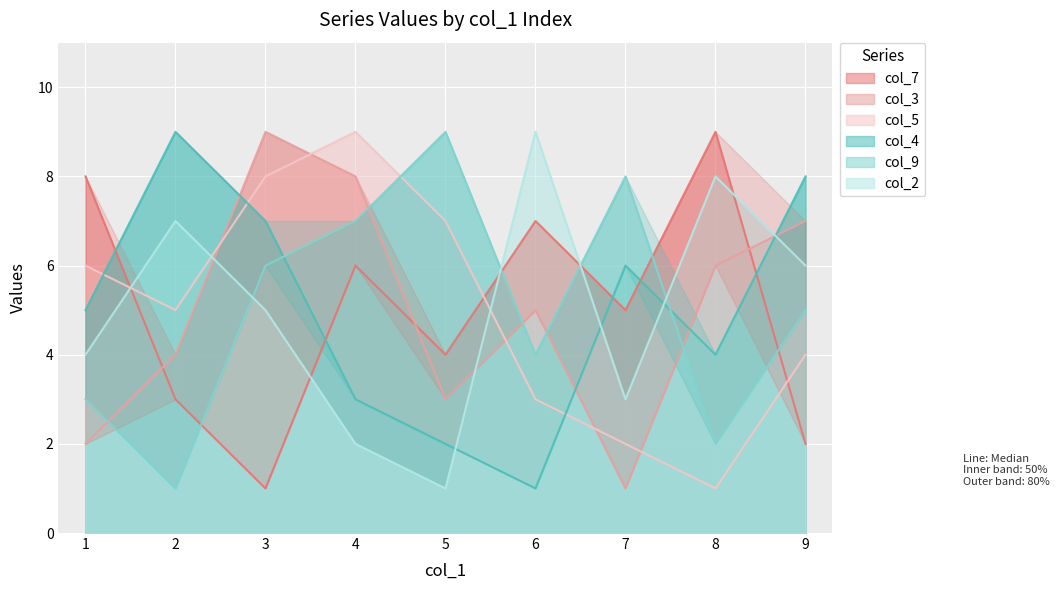

At 6, list the series in order from smallest to largest.

col_4, col_5, col_9, col_3, col_7, col_2